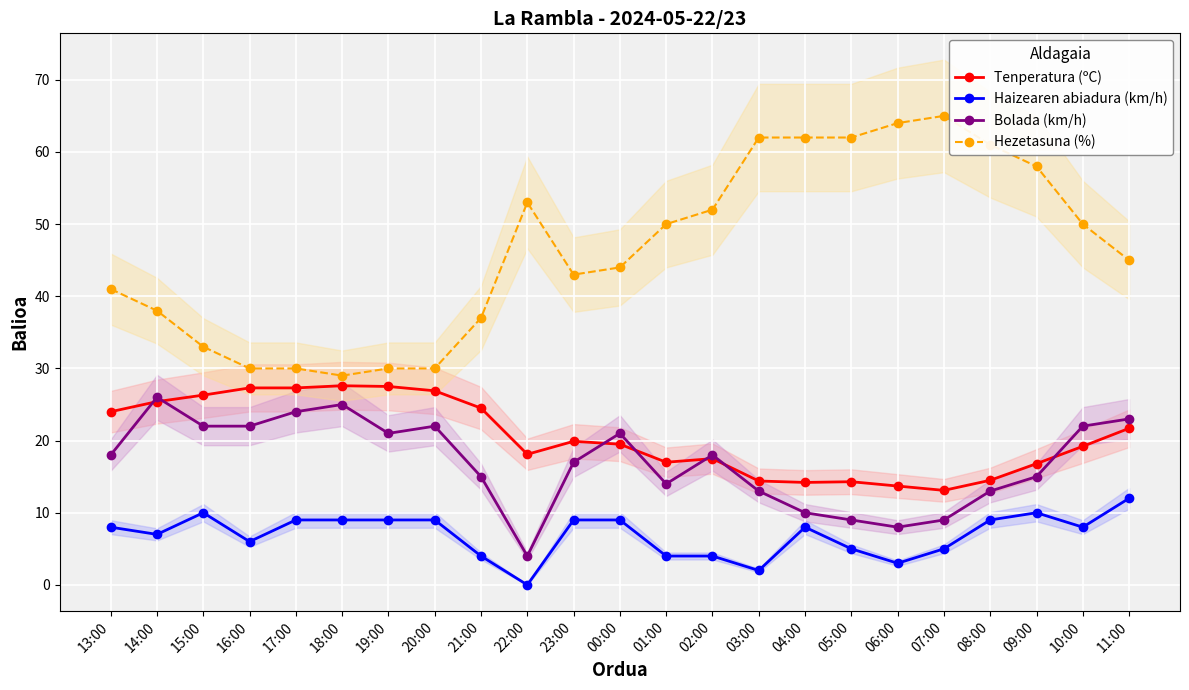

What is the label of the 12th point from the right?

00:00